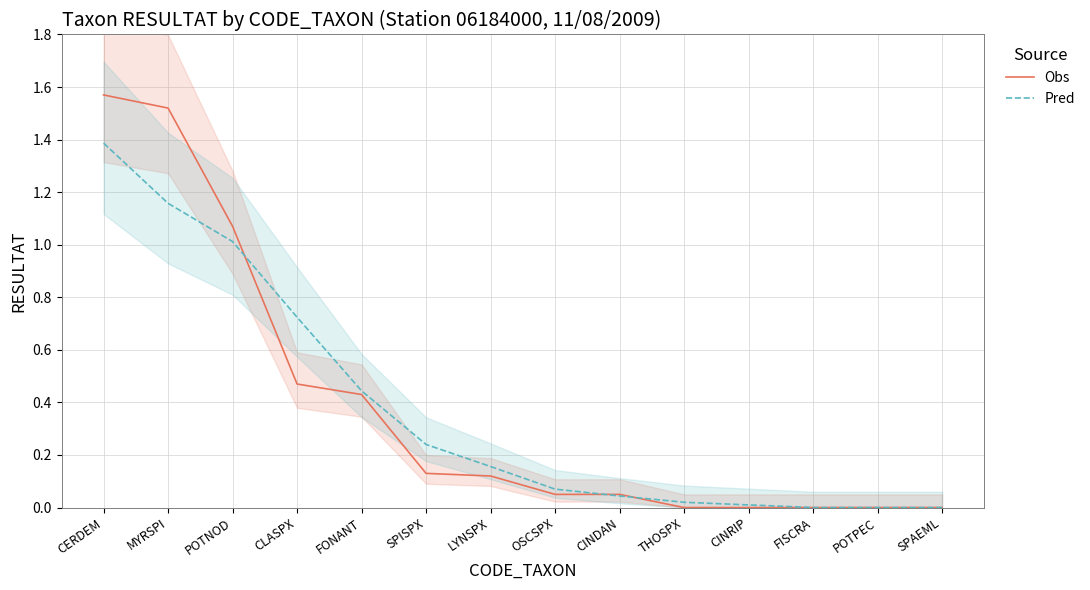

At which label does Obs reach its minimum?

THOSPX